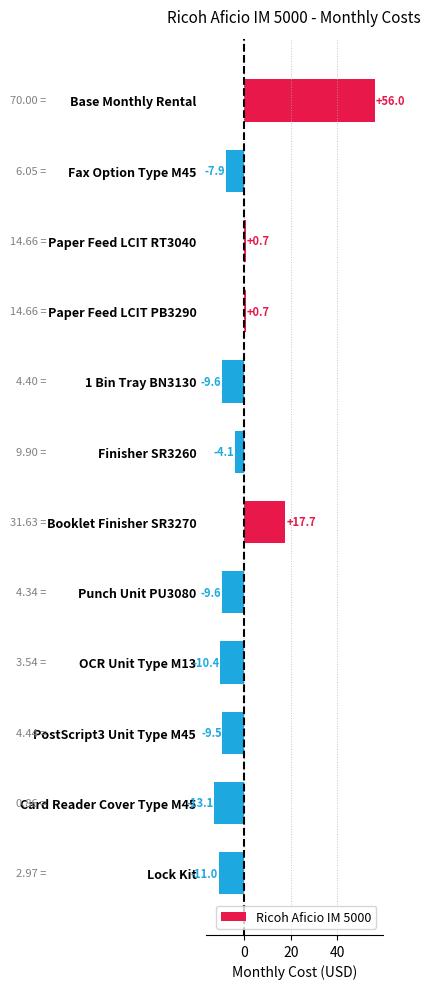

Which category has the highest value across all series?

Base Monthly Rental